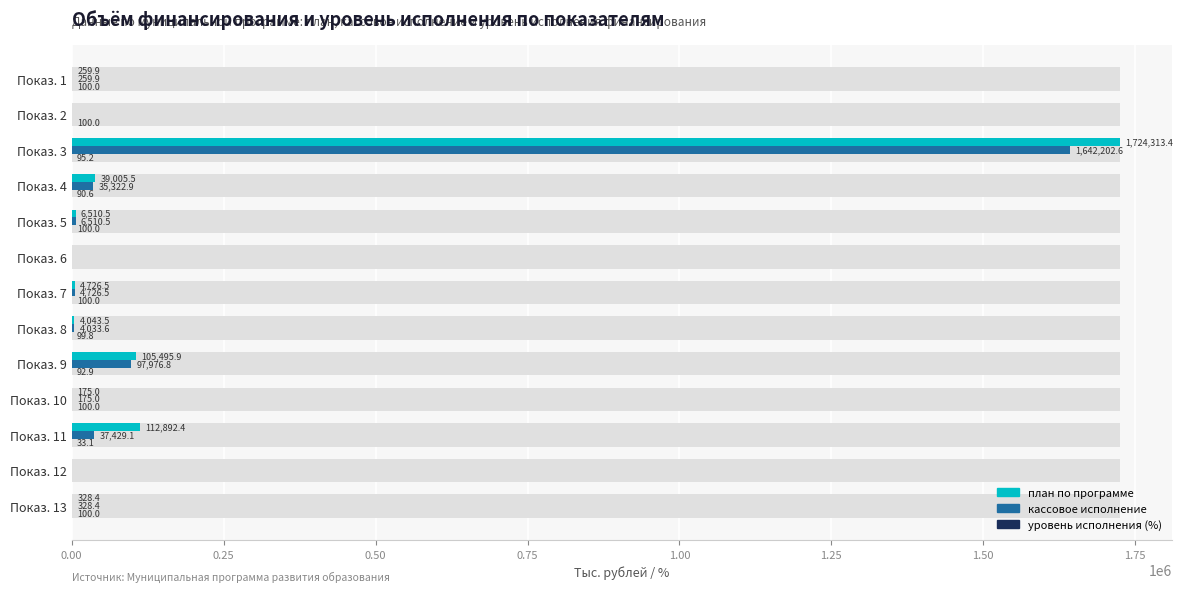

What is the difference between the second highest and minimum values in the план по программе series?

112892.4